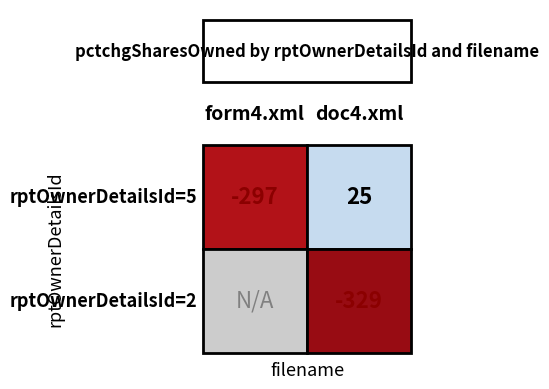

Rank the series by their maximum value, from lowest to highest.

2, 5